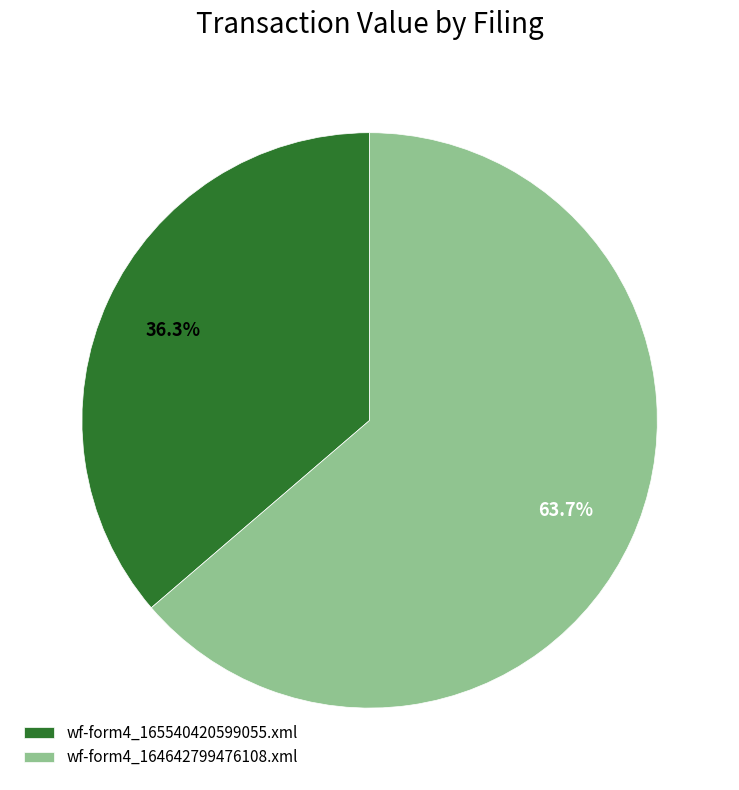

To the nearest percent, what is the combined percentage of wf-form4_164642799476108.xml and wf-form4_165540420599055.xml?

100%